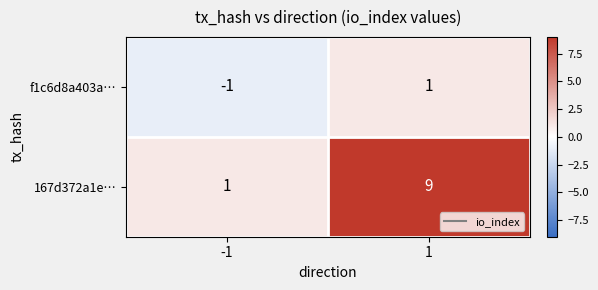

What is the maximum value shown in the chart?

9